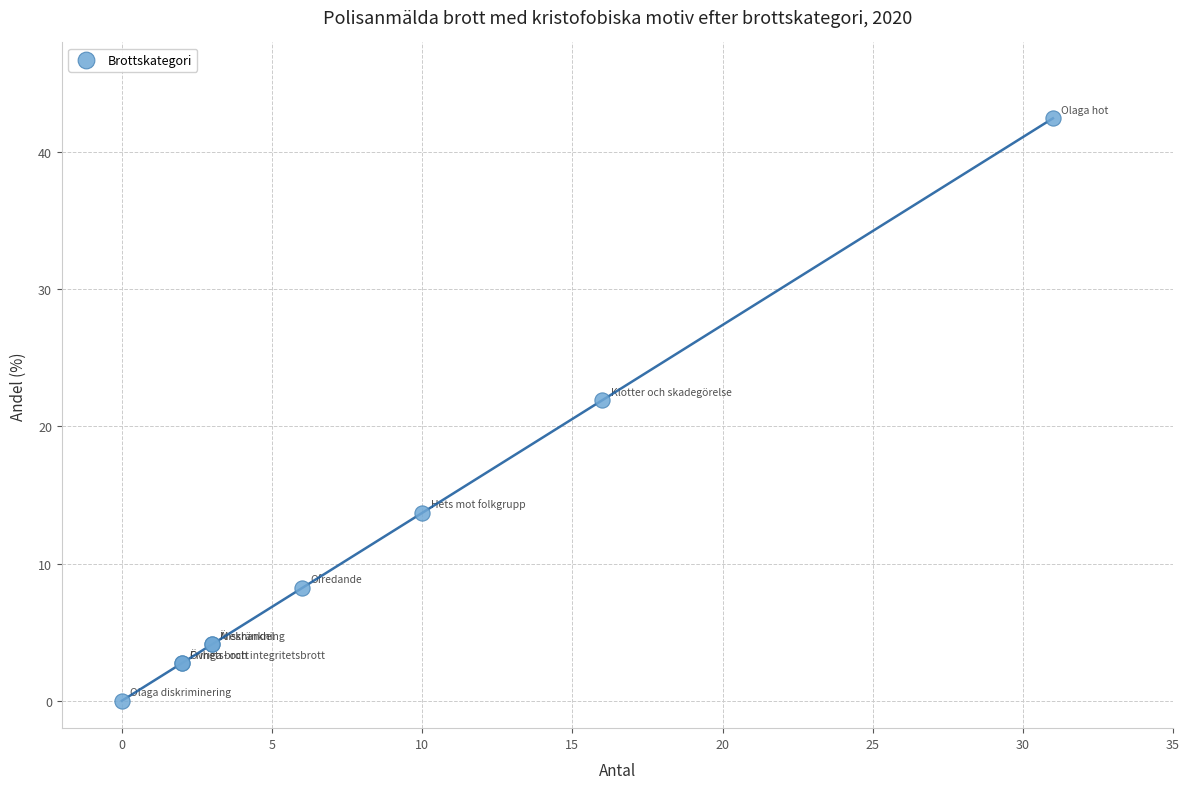

What Y value in the scatter plot is closest to 21?

21.9